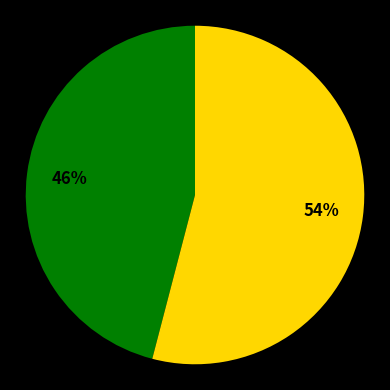

Is there a majority slice in this chart?

Yes